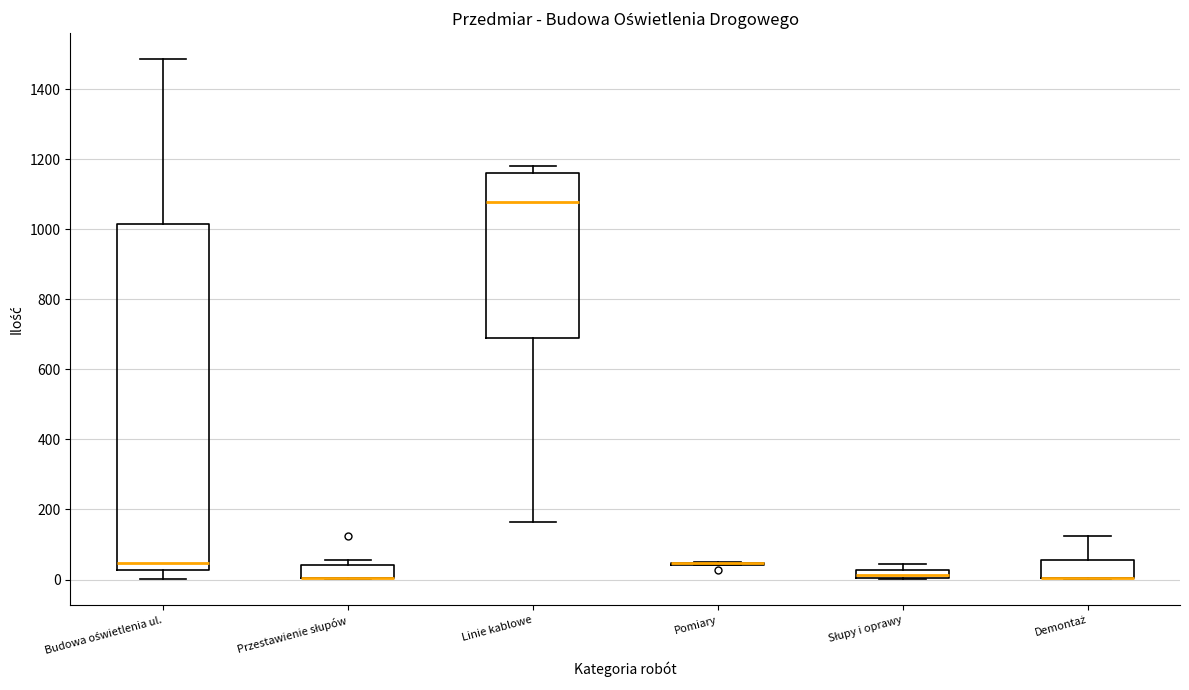

Where does the lower whisker of the box for Linie kablowe end on the y-axis? The values are not printed on the chart, so give them approximately, as read against the axis.

160